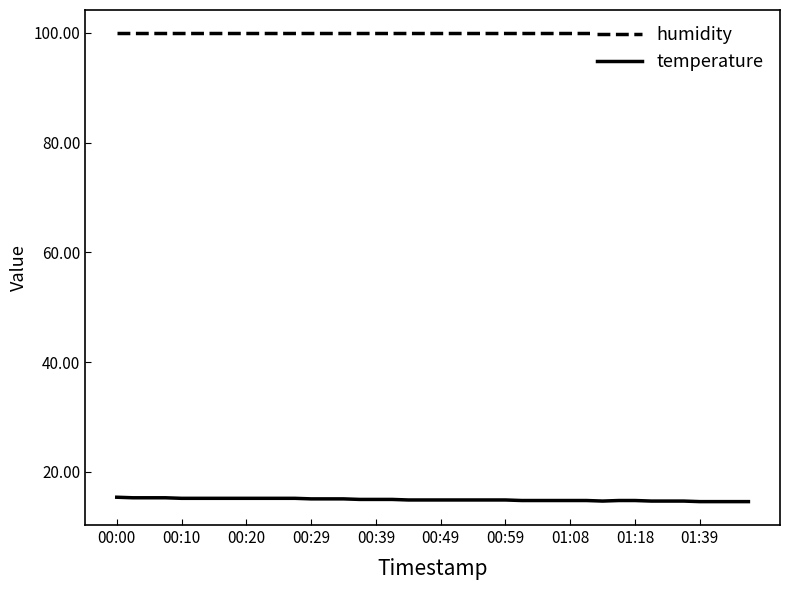

What value does the humidity series have at 37?

99.9